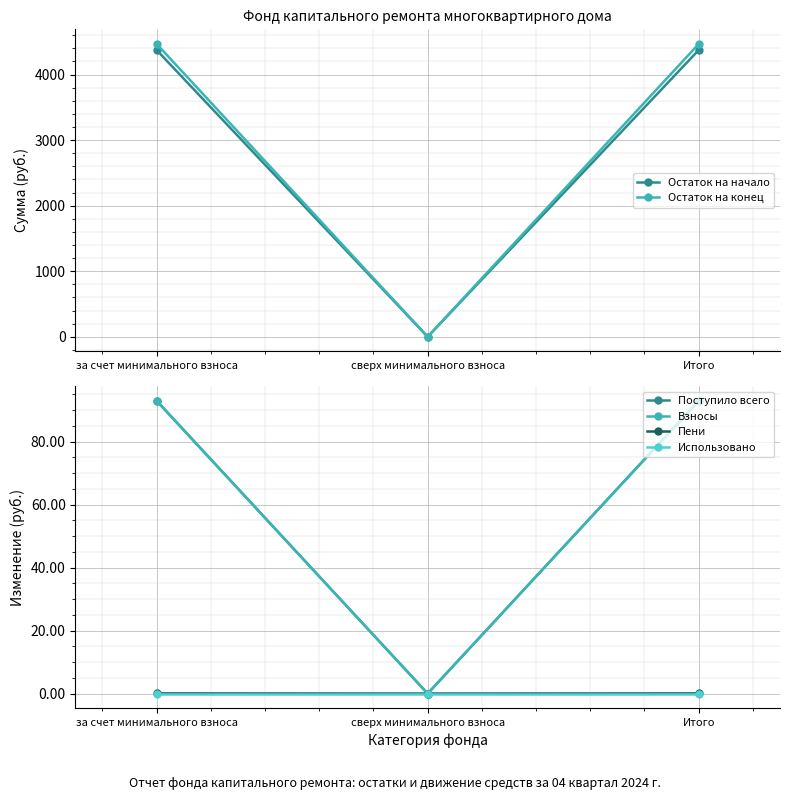

Count the Поступило всего values in the range 0 to 93.

3